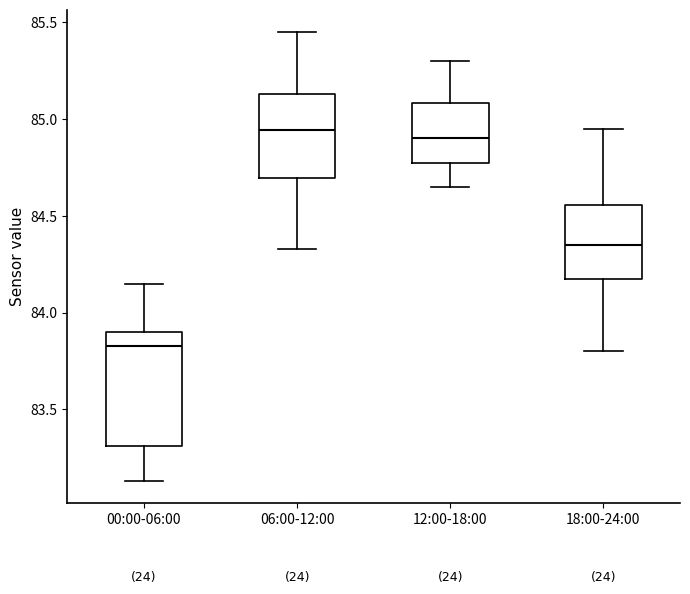

Where is the upper edge of the box for 18:00-24:00 on the y-axis? The values are not printed on the chart, so give them approximately, as read against the axis.

84.55